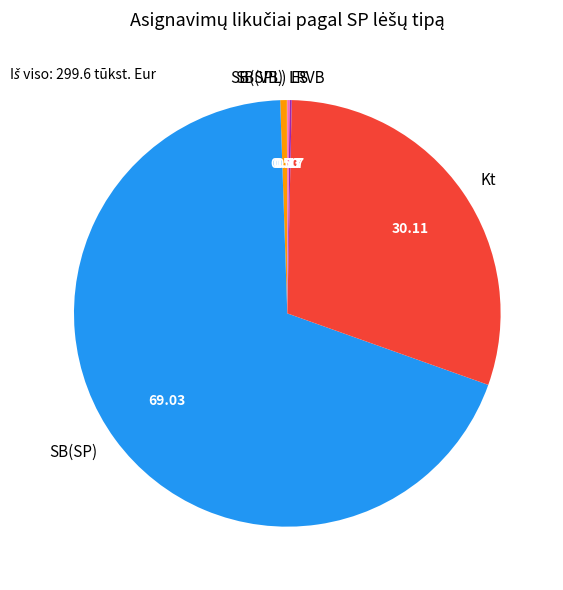

Which slice is the largest?

SB(SP)